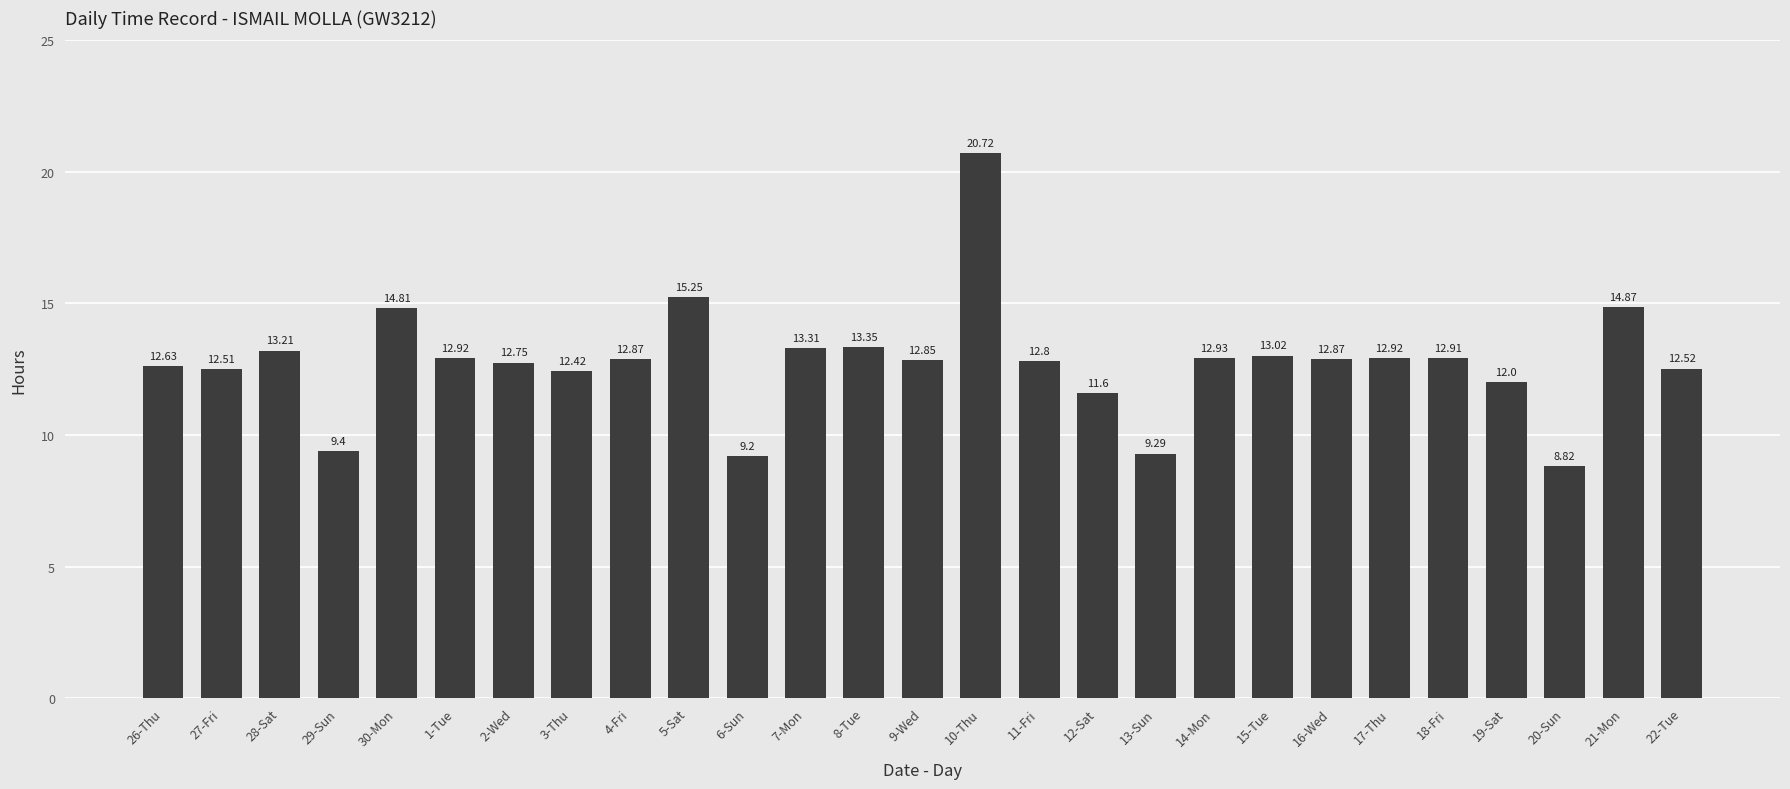

Are the bars grouped side by side (vs. stacked)?

No